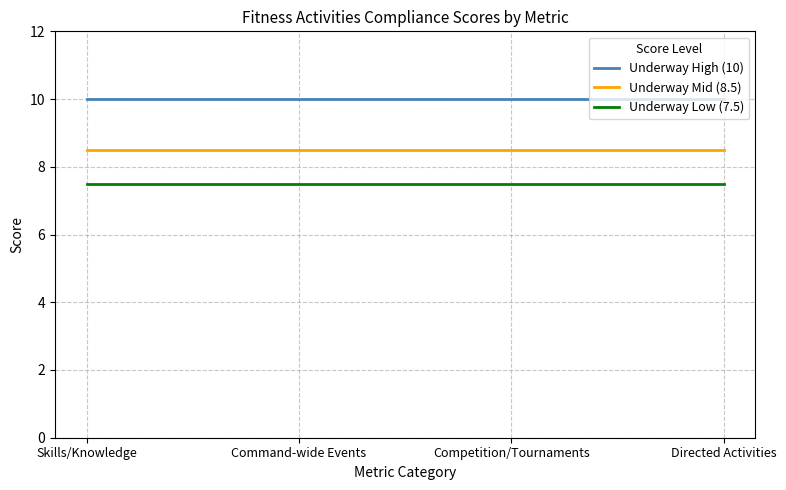

Reading left to right, extract all data points from this chart.

Underway High (10): Skills/Knowledge=10.0	Command-wide Events=10.0	Competition/Tournaments=10.0	Directed Activities=10.0
Underway Mid (8.5): Skills/Knowledge=8.5	Command-wide Events=8.5	Competition/Tournaments=8.5	Directed Activities=8.5
Underway Low (7.5): Skills/Knowledge=7.5	Command-wide Events=7.5	Competition/Tournaments=7.5	Directed Activities=7.5